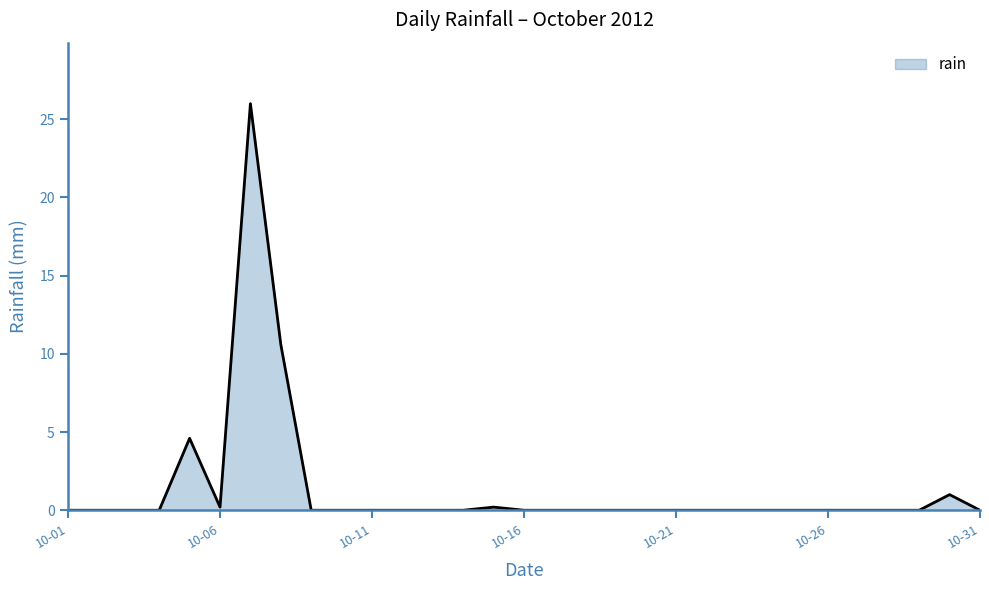

What is the difference between the maximum and minimum values?

26.0